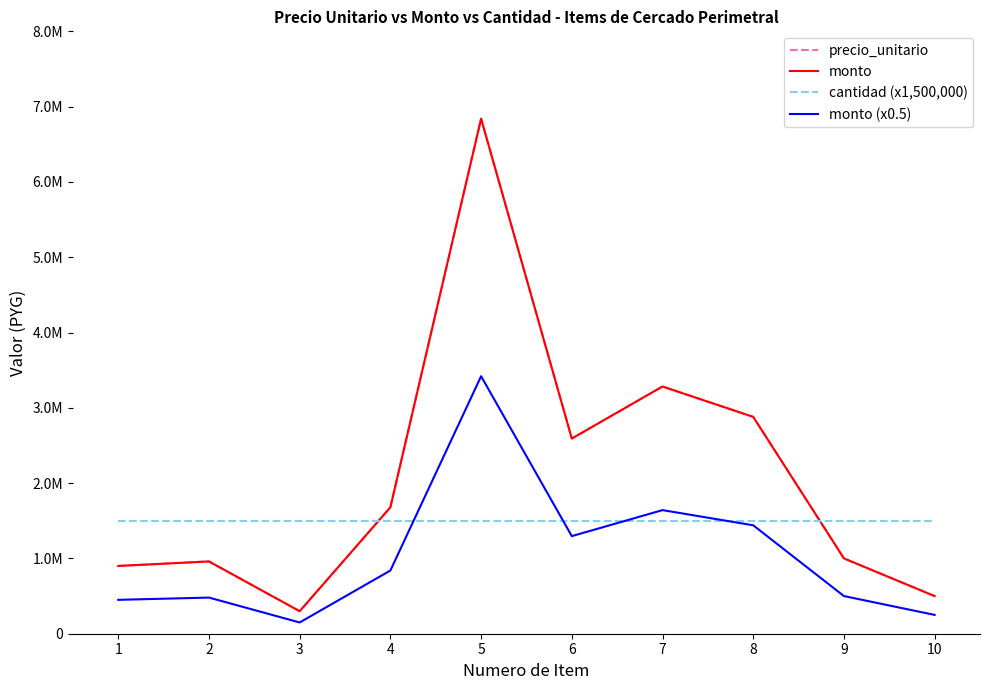

Which series changed the most between 3 and 5?

precio_unitario